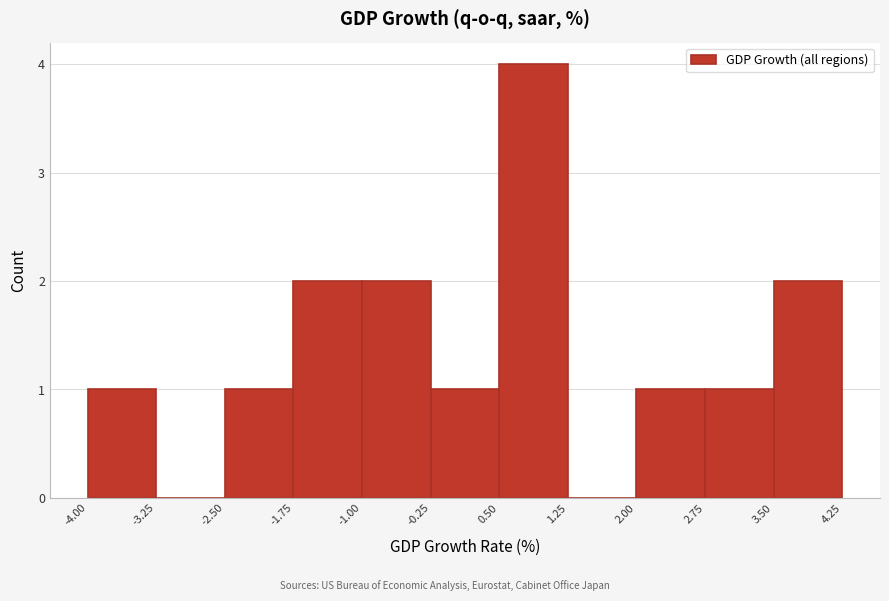

What is the height of the bar covering -4.00 to -3.25 on the x-axis? The values are not printed on the chart, so give them approximately, as read against the axis.

1